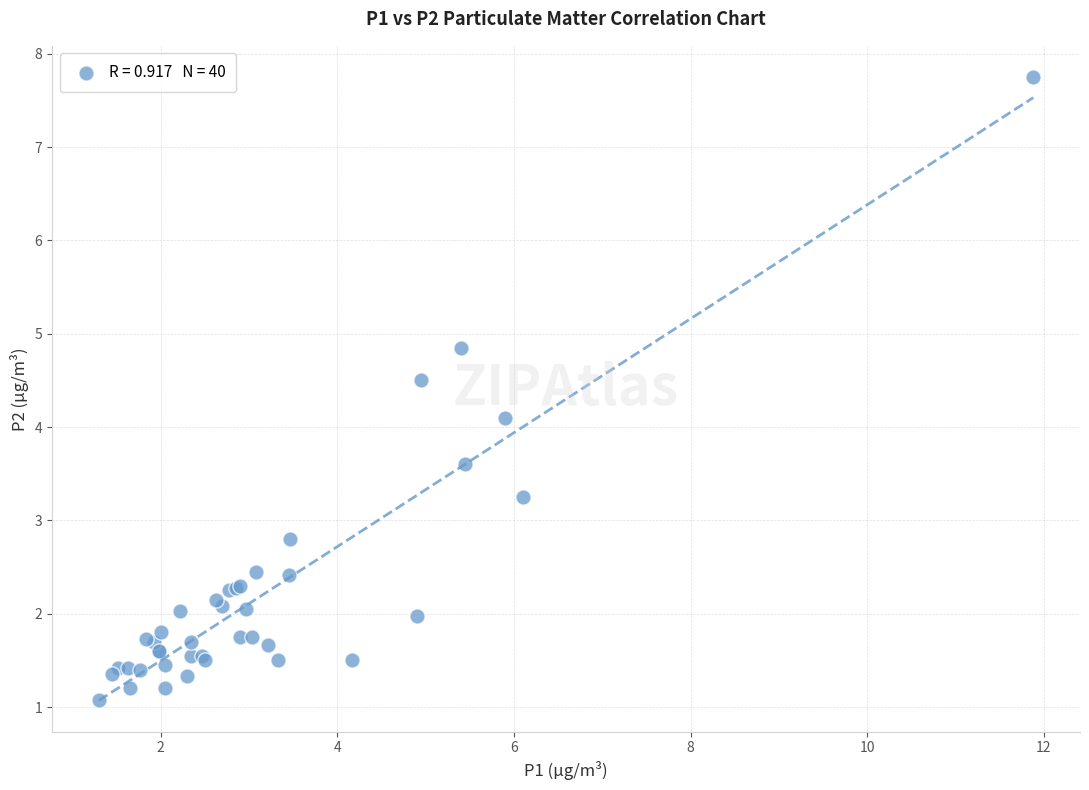

What Y value in the scatter plot is closest to 4?

4.1